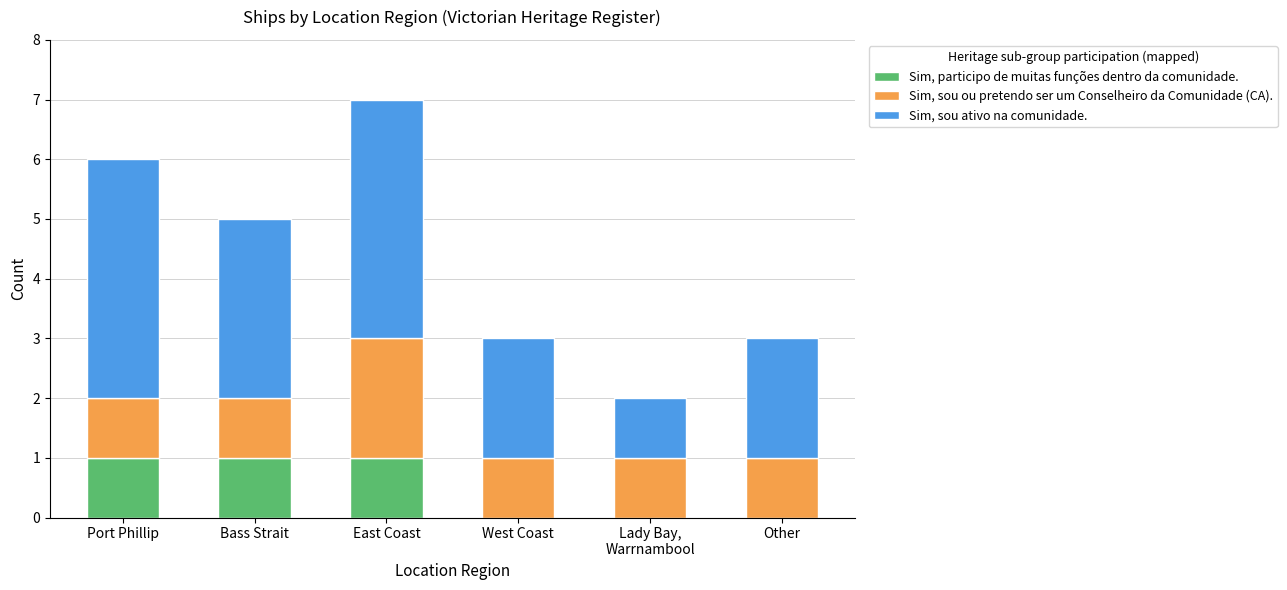

What are all the series names shown in the legend?

Sim, participo de muitas funções dentro da comunidade., Sim, sou ou pretendo ser um Conselheiro da Comunidade (CA)., Sim, sou ativo na comunidade.